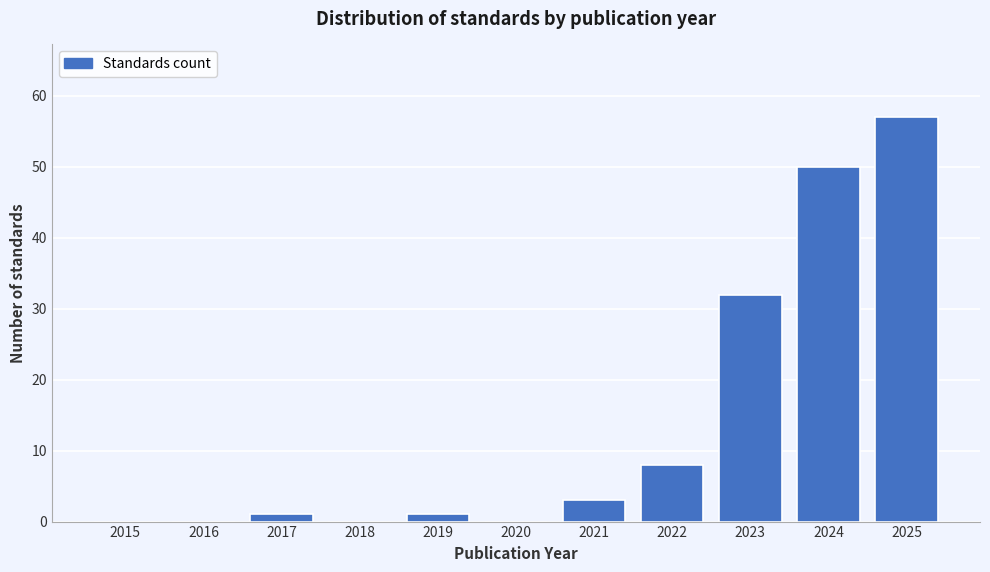

Reading left to right, what are all the values shown in this chart?

2015=0	2016=0	2017=1	2018=0	2019=1	2020=0	2021=3	2022=8	2023=32	2024=50	2025=57